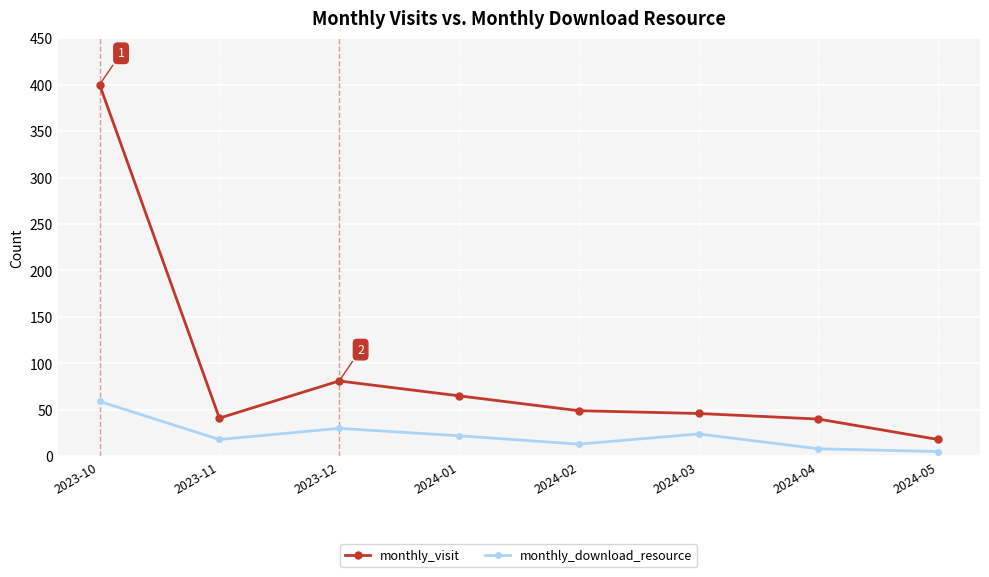

What is the difference between the highest and lowest values at 2023-12?

51